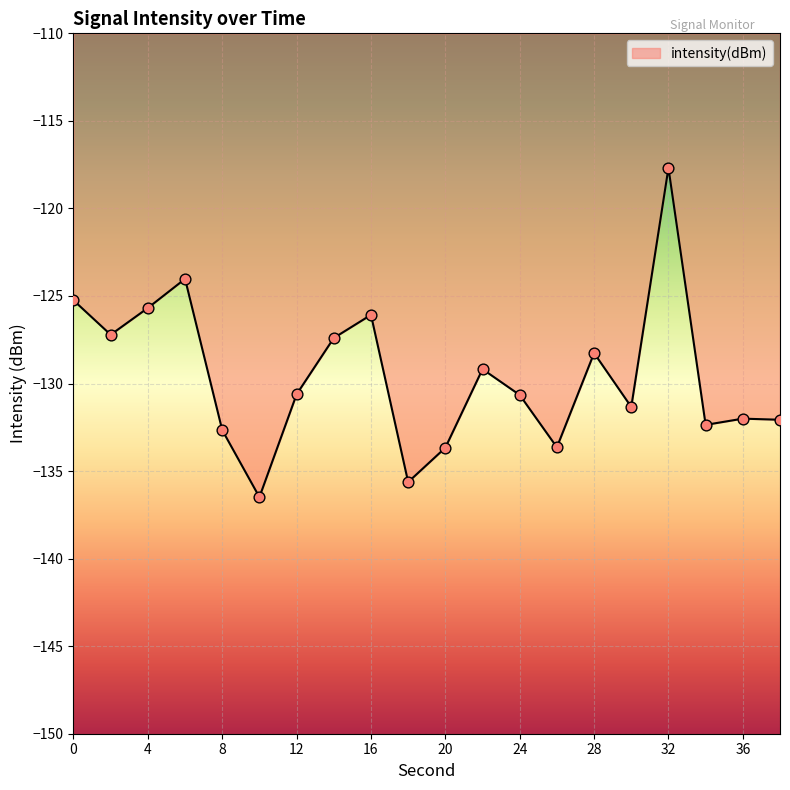

What is the greatest value displayed?

-117.7